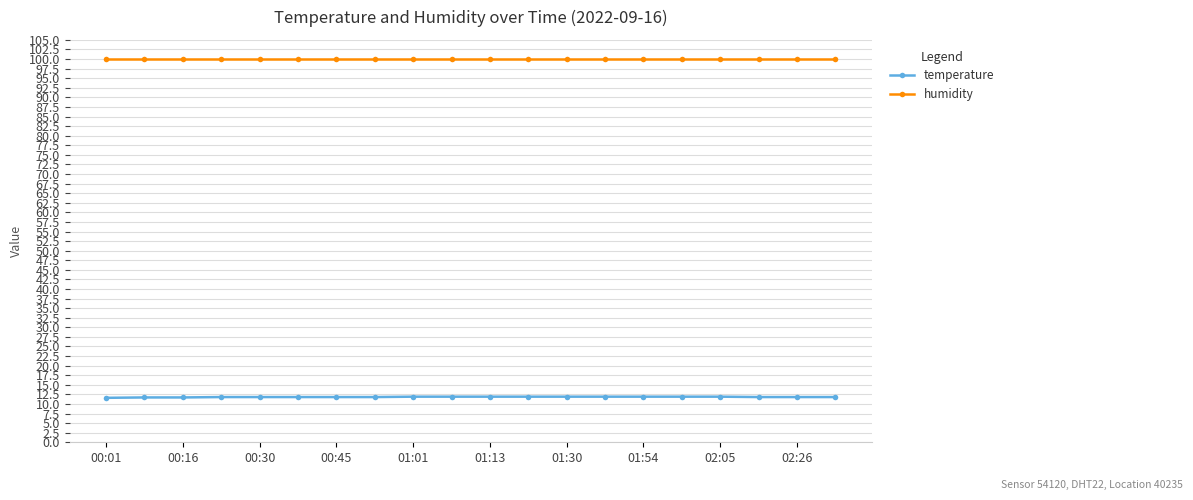

Which series has the largest total across all categories?

humidity